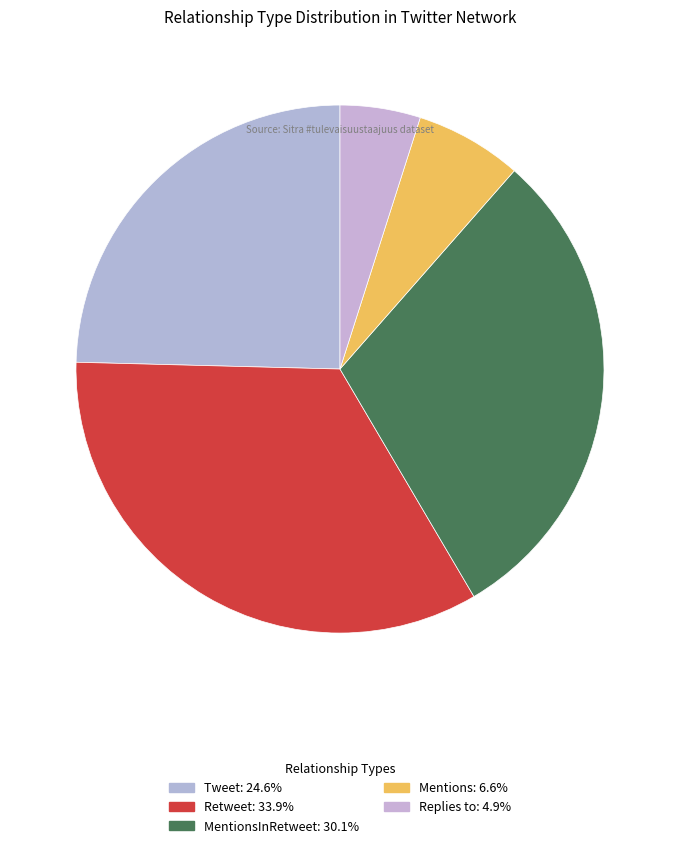

Count the number of slices in the pie.

5